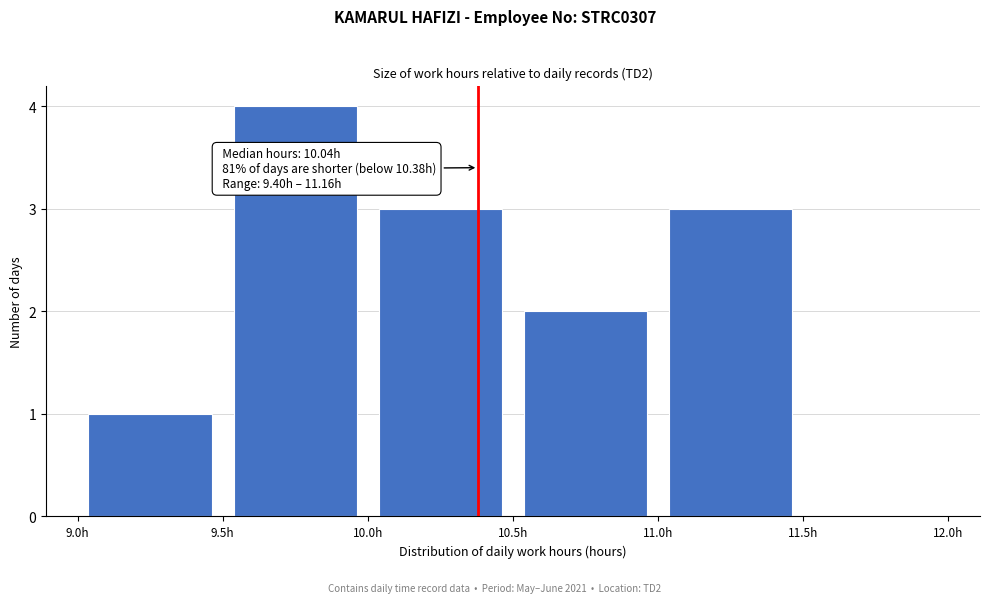

Over which range of the x-axis is the bar tallest?

9.5 to 10.0